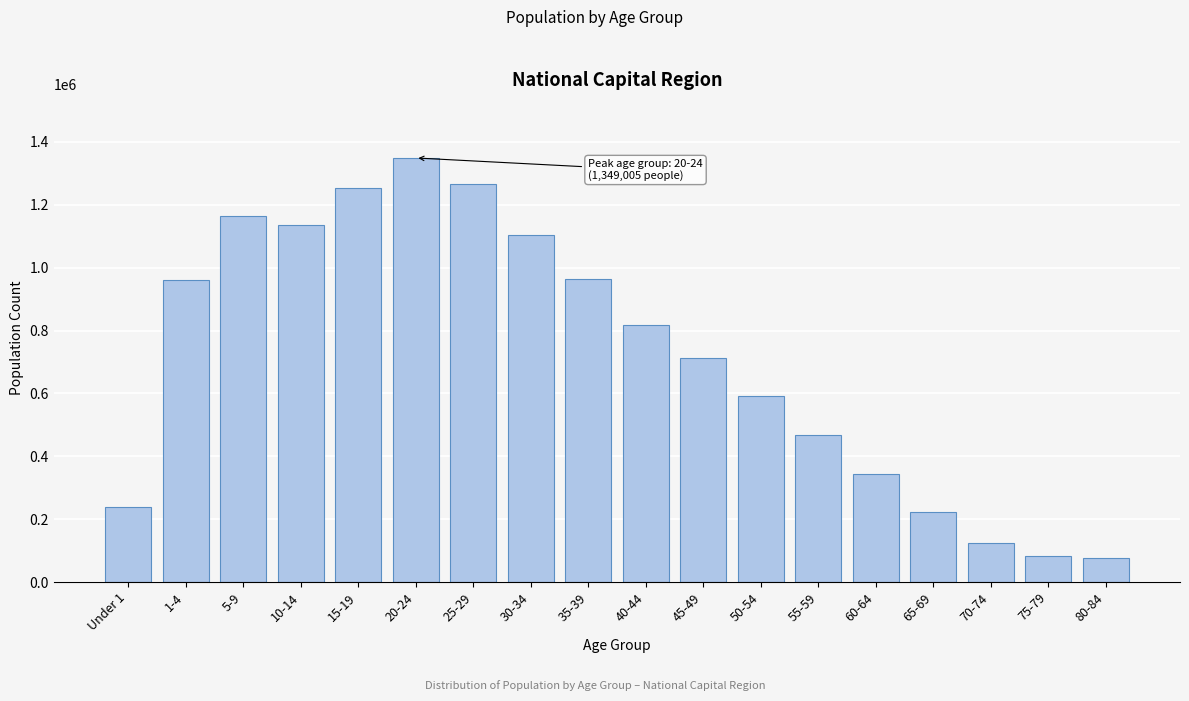

Which has a higher value, 40-44 or 50-54?

40-44